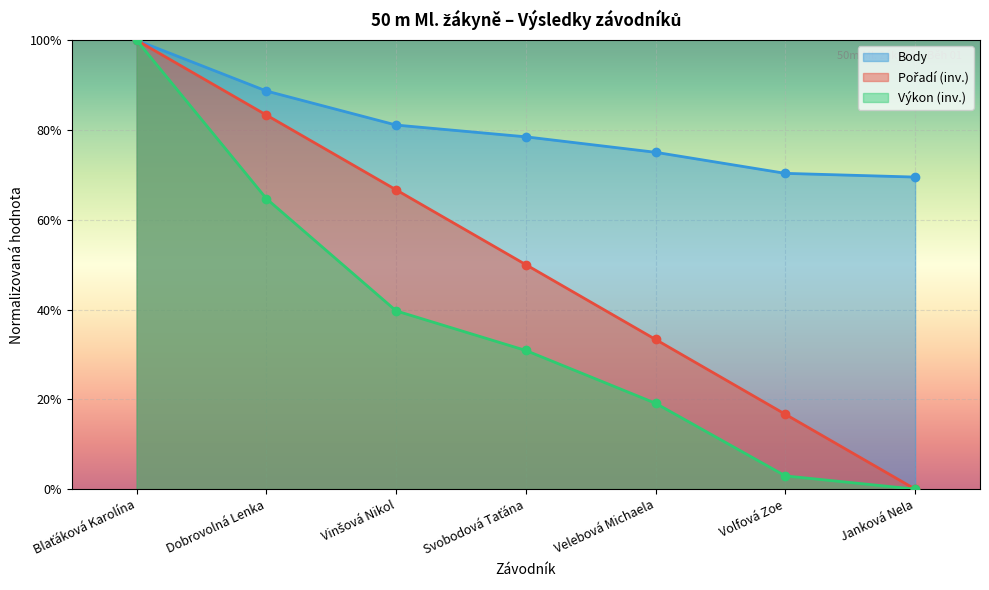

How many lines are shown in the chart?

3